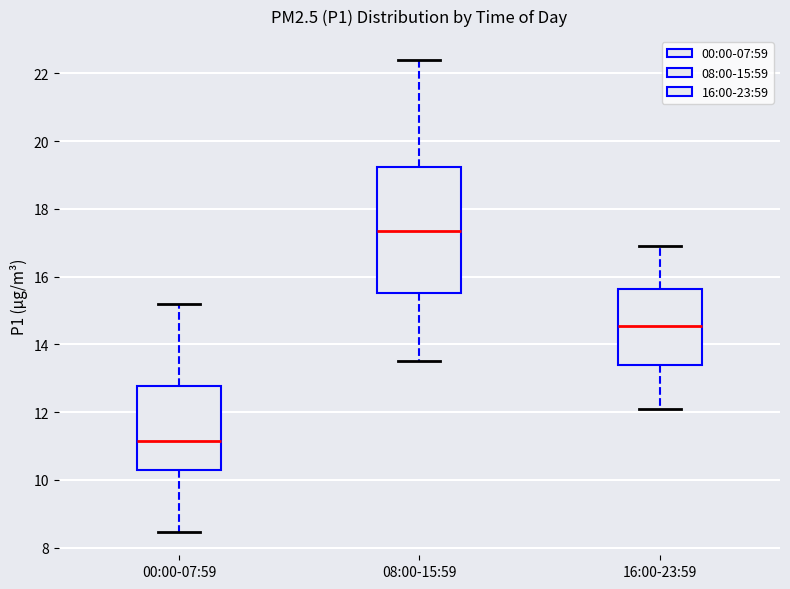

Reading left to right, transcribe this box plot: for each box, give where its median line is, the range the box spans, and where its two whiskers end, as read against the y-axis. The values are not printed on the chart, so give them approximately, as read against the axis.

00:00-07:59: median 11.2, box 10.2 to 12.8, whiskers 8.4 to 15.2
08:00-15:59: median 17.4, box 15.6 to 19.2, whiskers 13.6 to 22.4
16:00-23:59: median 14.6, box 13.4 to 15.6, whiskers 12.2 to 17.0